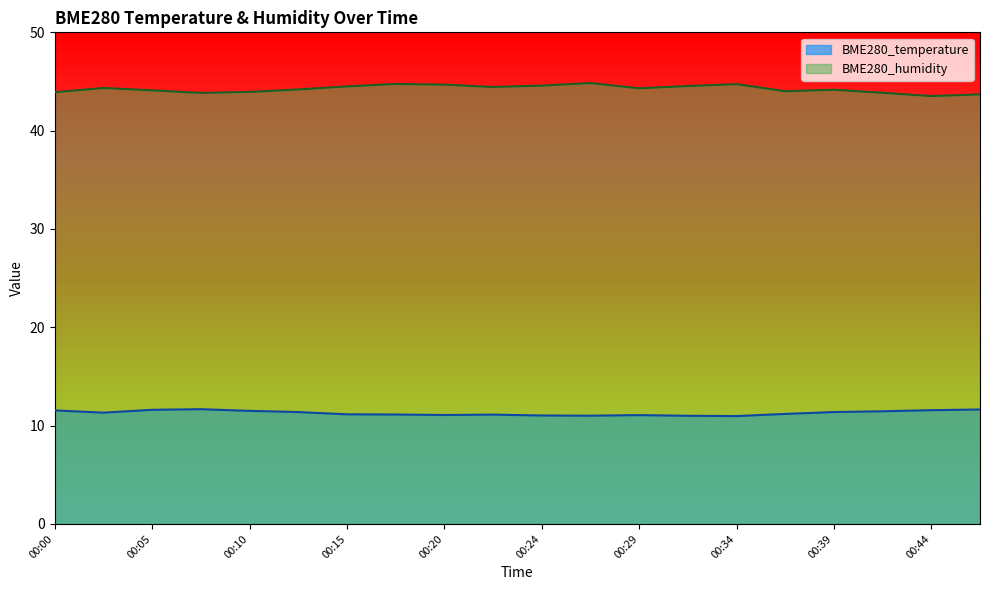

True or false: BME280_humidity has more than 2 points higher than both neighbors.

True